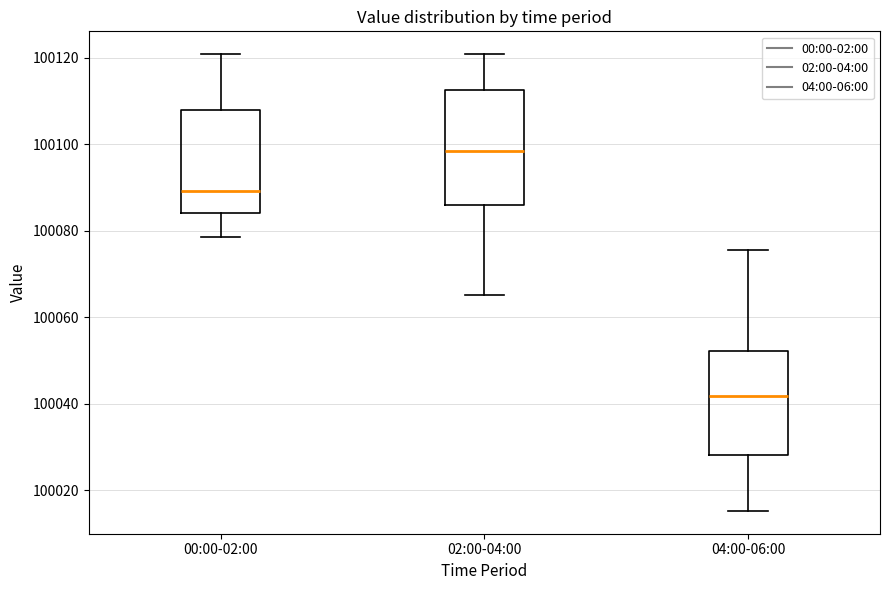

Comparing the boxes themselves (not the whiskers), which one is the tallest?

02:00-04:00